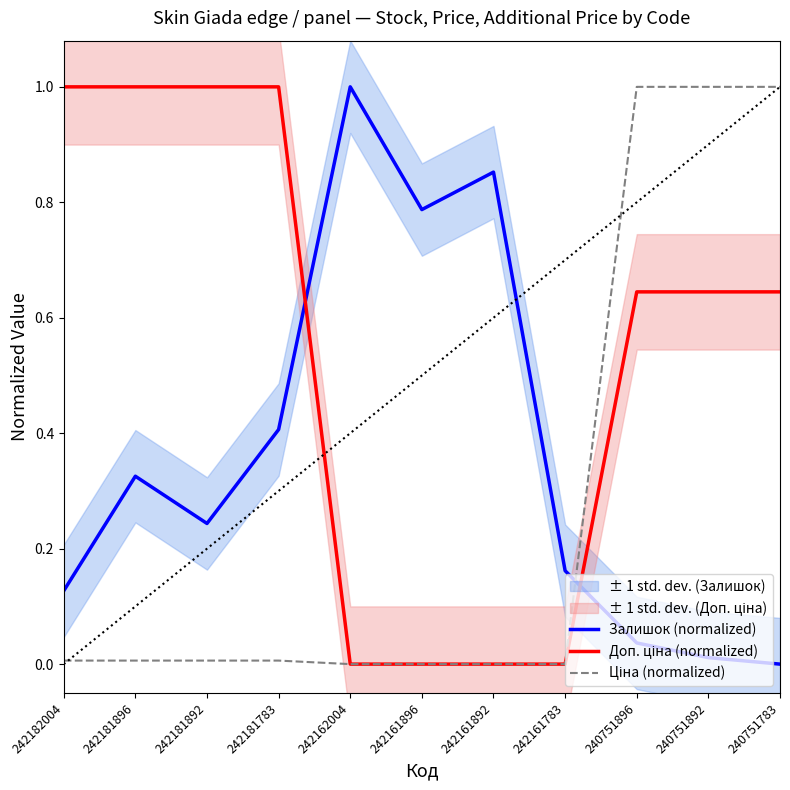

Reading left to right, extract all data points from this chart.

Залишок (normalized): 242182004=0.1	242181896=0.3	242181892=0.2	242181783=0.4	242162004=1.0	242161896=0.8	242161892=0.9	242161783=0.2	240751896=0.0	240751892=0.0	240751783=0.0
Доп. ціна (normalized): 242182004=1.0	242181896=1.0	242181892=1.0	242181783=1.0	242162004=0.0	242161896=0.0	242161892=0.0	242161783=0.0	240751896=0.6	240751892=0.6	240751783=0.6
Ціна (normalized): 242182004=0.0	242181896=0.0	242181892=0.0	242181783=0.0	242162004=0.0	242161896=0.0	242161892=0.0	242161783=0.0	240751896=1.0	240751892=1.0	240751783=1.0